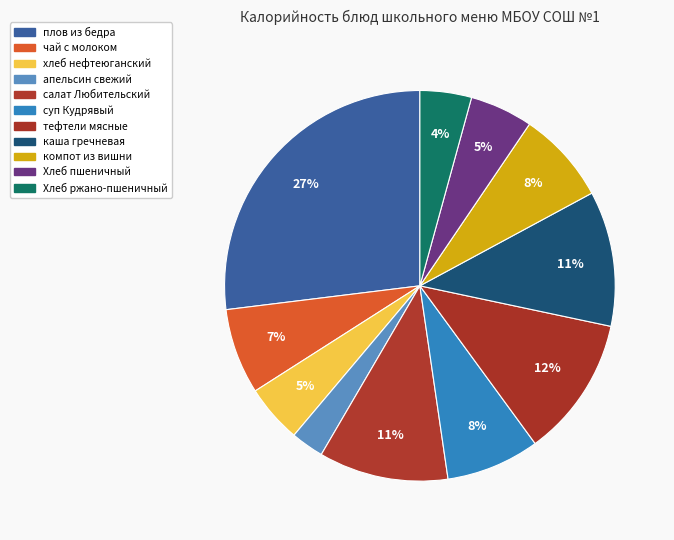

Which slice is the largest?

плов из бедра